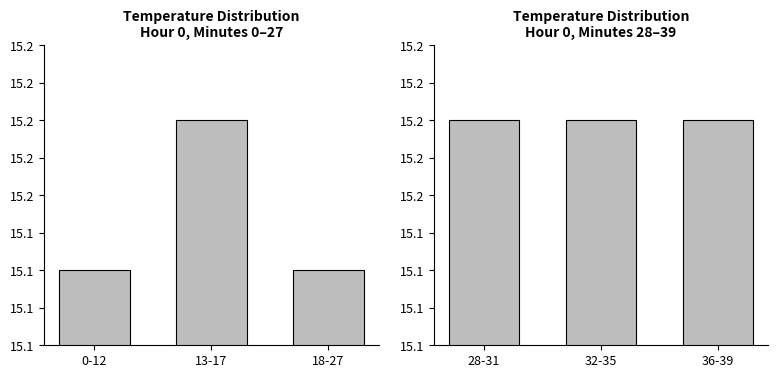

What is the average value of the Hour 0 series?

15.1